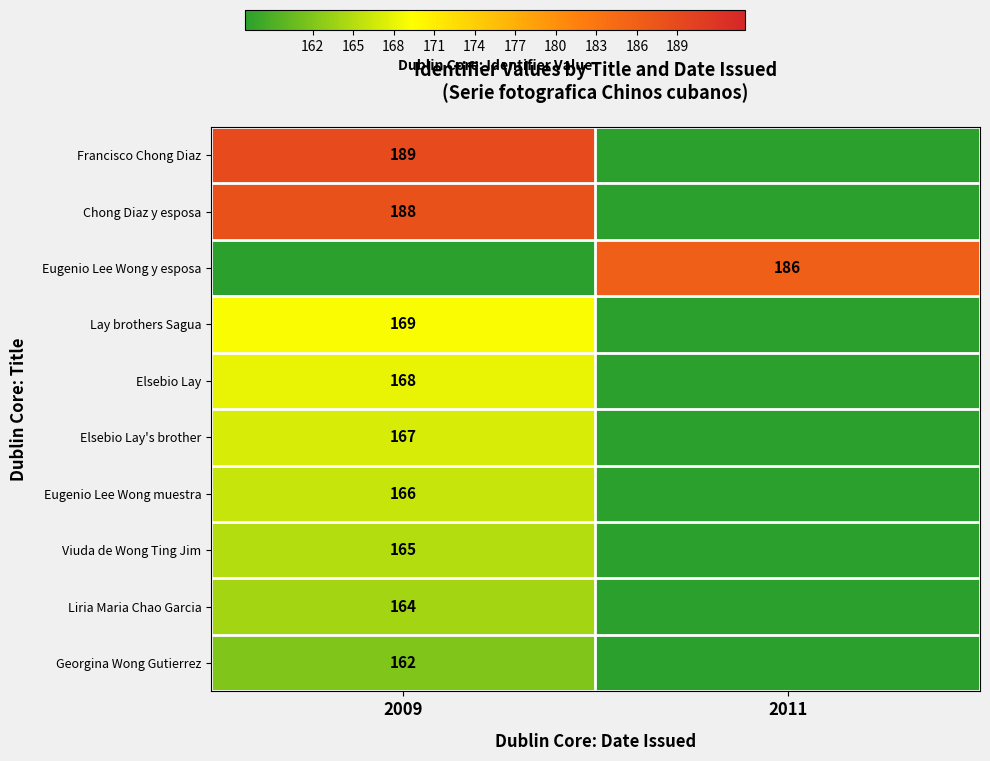

The value of Viuda de Wong Ting Jim at 2009 is 48. True or false?

False